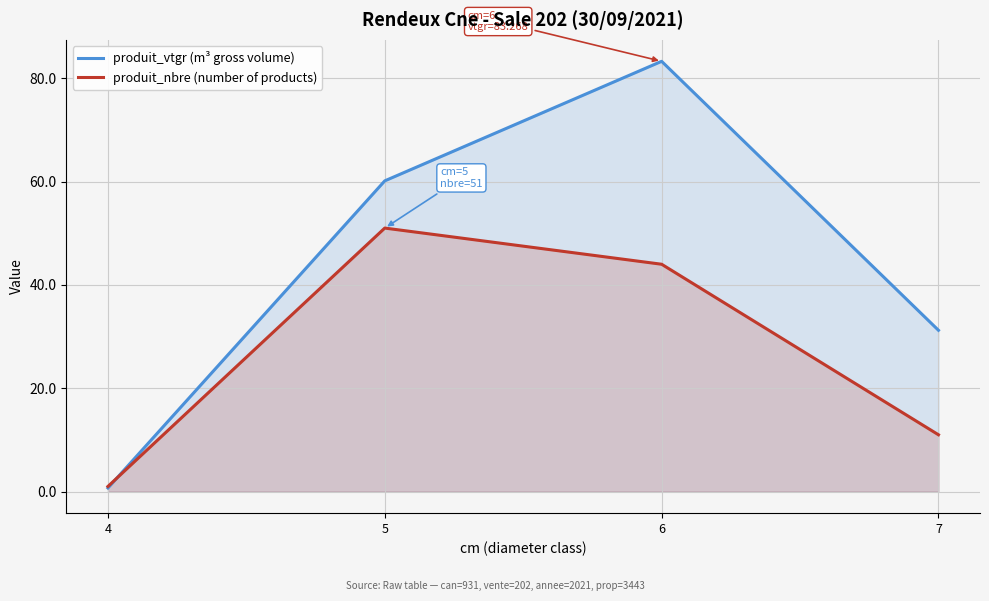

List the series in order of their overall mean, lowest first.

produit_nbre (number of products), produit_vtgr (m³ gross volume)